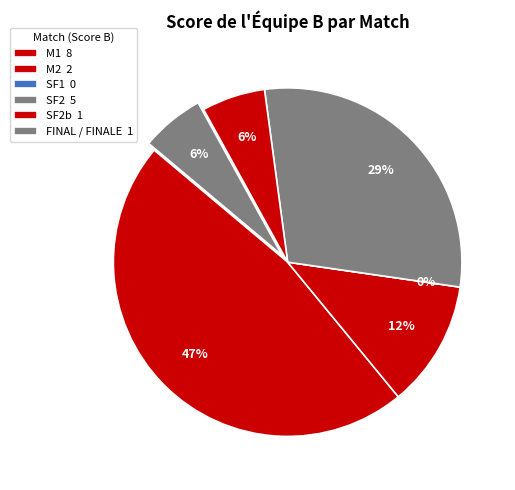

Does 0 account for over 50% of the chart?

No